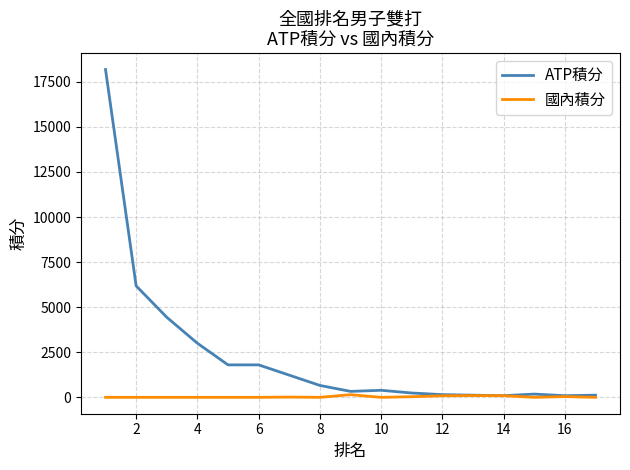

Which series has the largest range (max minus min)?

ATP積分